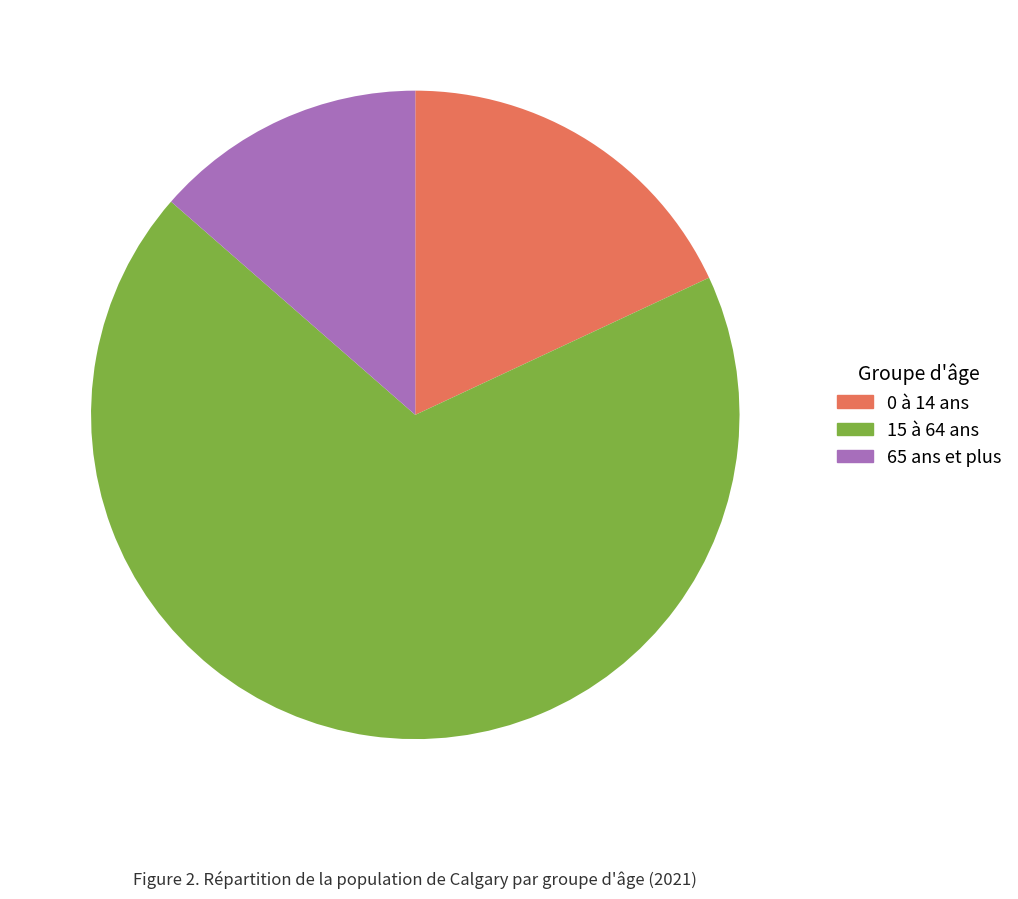

Is the sum of 0 à 14 ans and 15 à 64 ans greater than half?

Yes